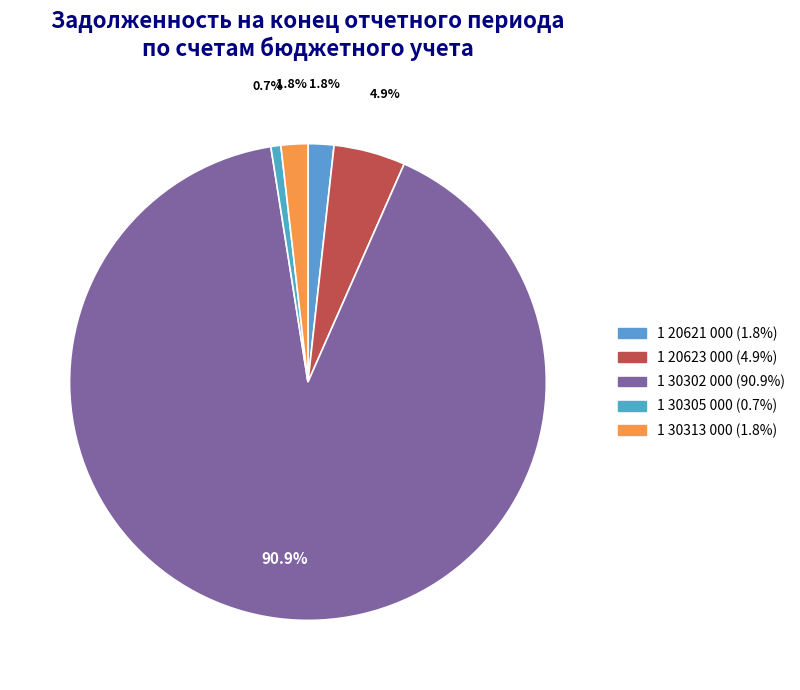

How many segments does this pie chart have?

5